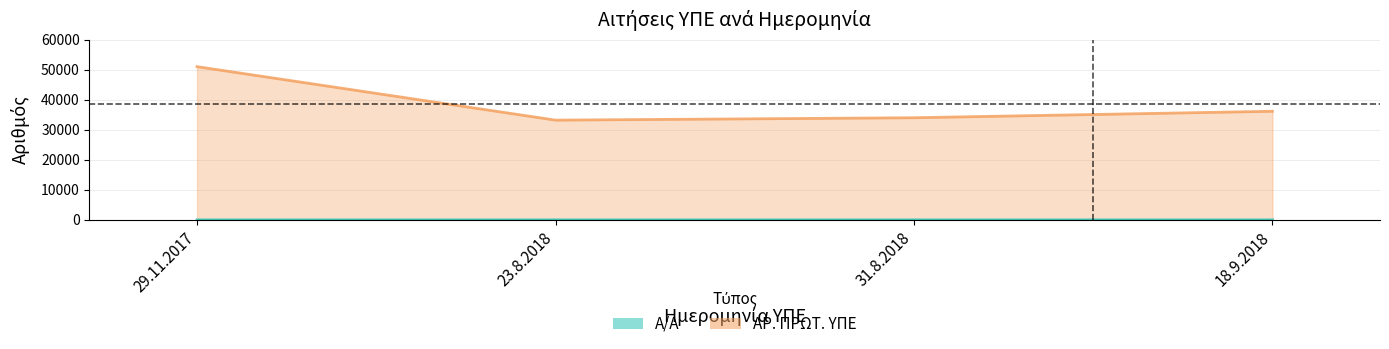

At which category is the sum across all series the highest?

29.11.2017